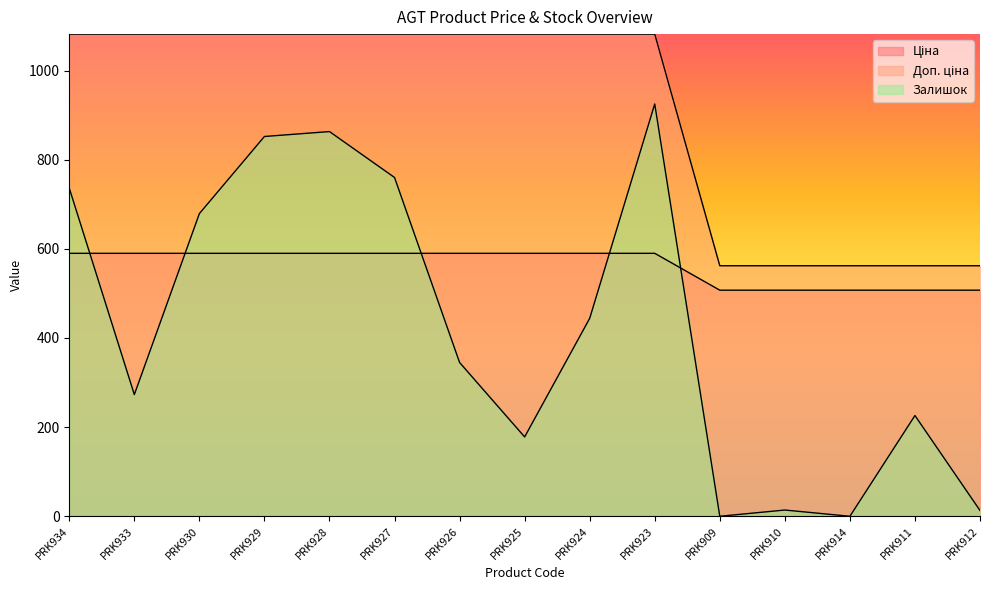

Is it true that Залишок equals 8.2 at PRK912?

False